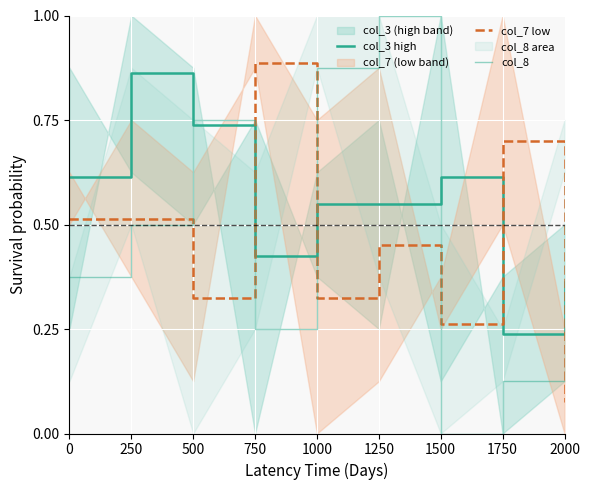

Which series has the largest range (max minus min)?

col_8